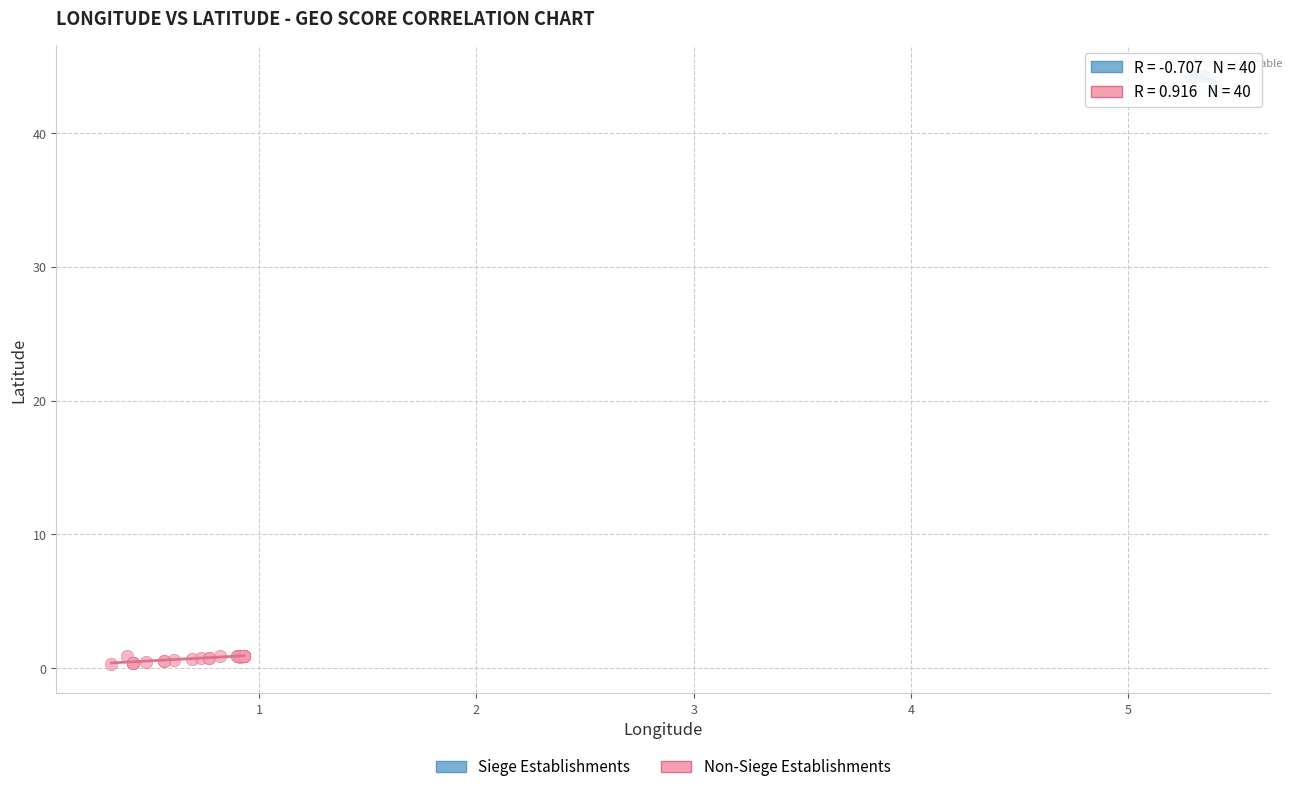

What are all the series names shown in the legend?

Siege Establishments, Non-Siege Establishments